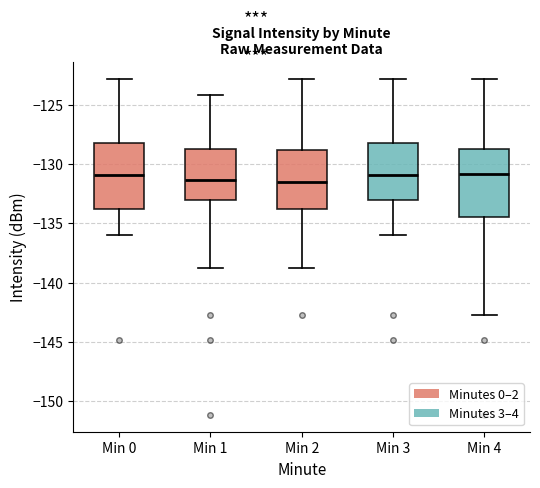

Where does the upper whisker of the box for Min 1 end on the y-axis? The values are not printed on the chart, so give them approximately, as read against the axis.

-124.0